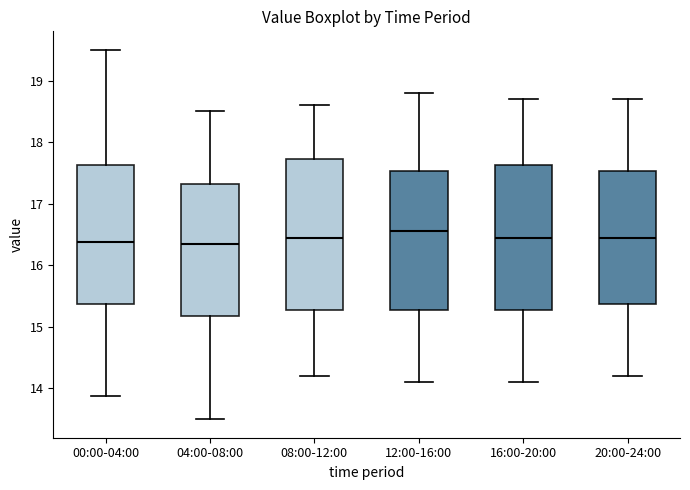

Where is the lower edge of the box for 20:00-24:00 on the y-axis? The values are not printed on the chart, so give them approximately, as read against the axis.

15.4